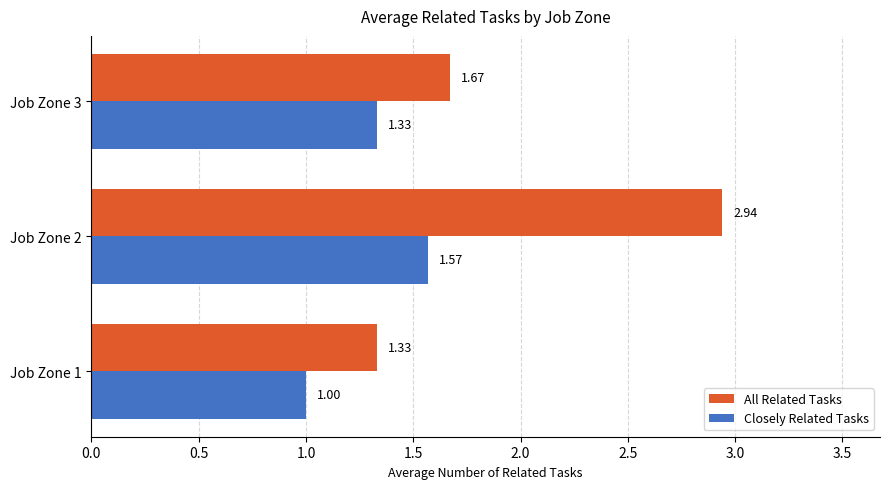

What is the difference between the maximum and minimum values in the Closely Related Tasks series?

0.6